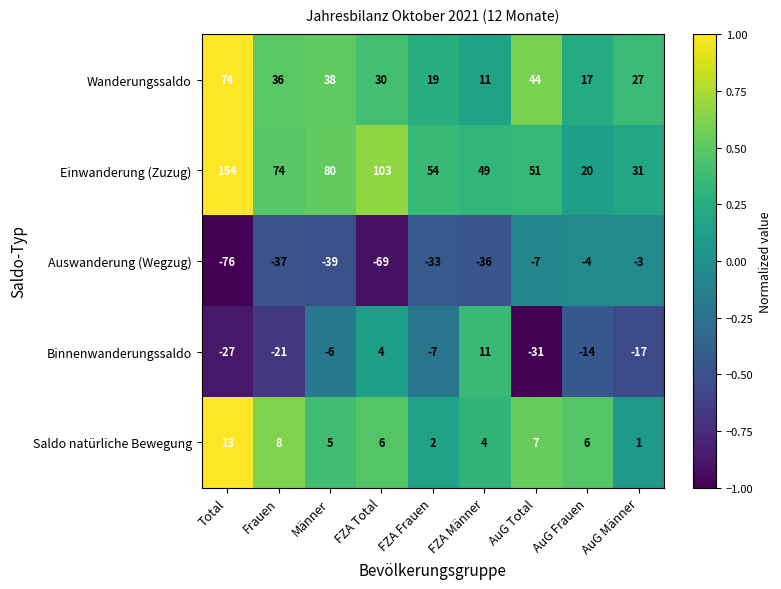

At which label is Wanderungssaldo closest to 42?

AuG Total